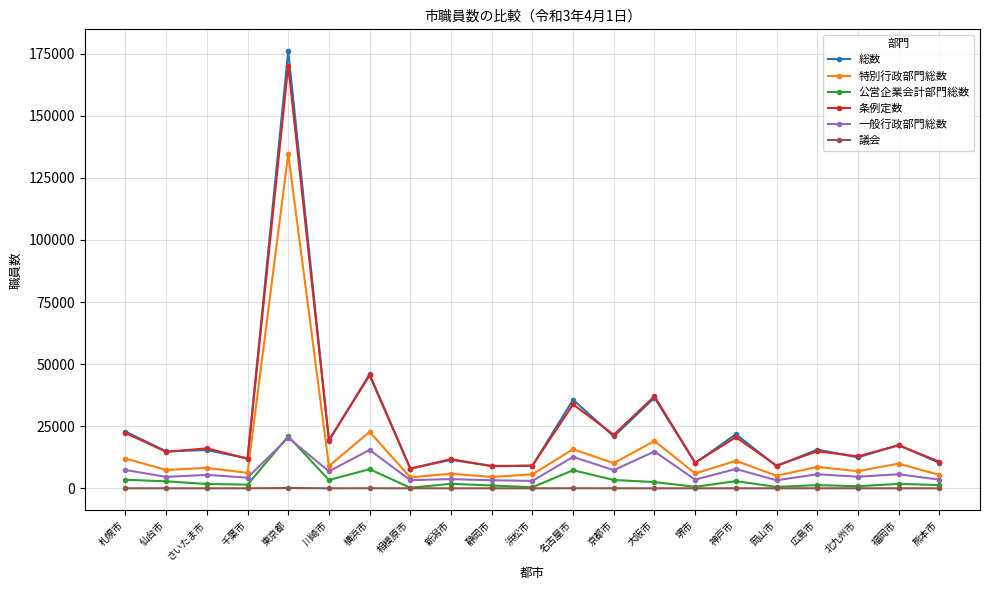

True or false: 条例定数 and 特別行政部門総数 intersect in this chart.

False